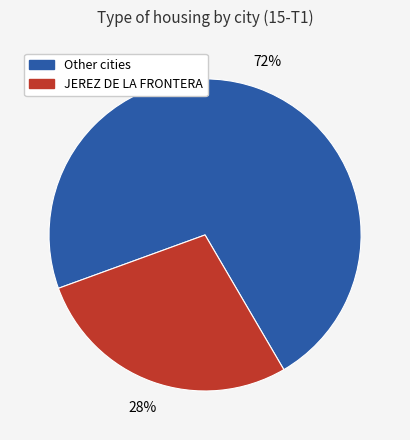

The JEREZ DE LA FRONTERA slice represents 20% of the pie. True or false?

False